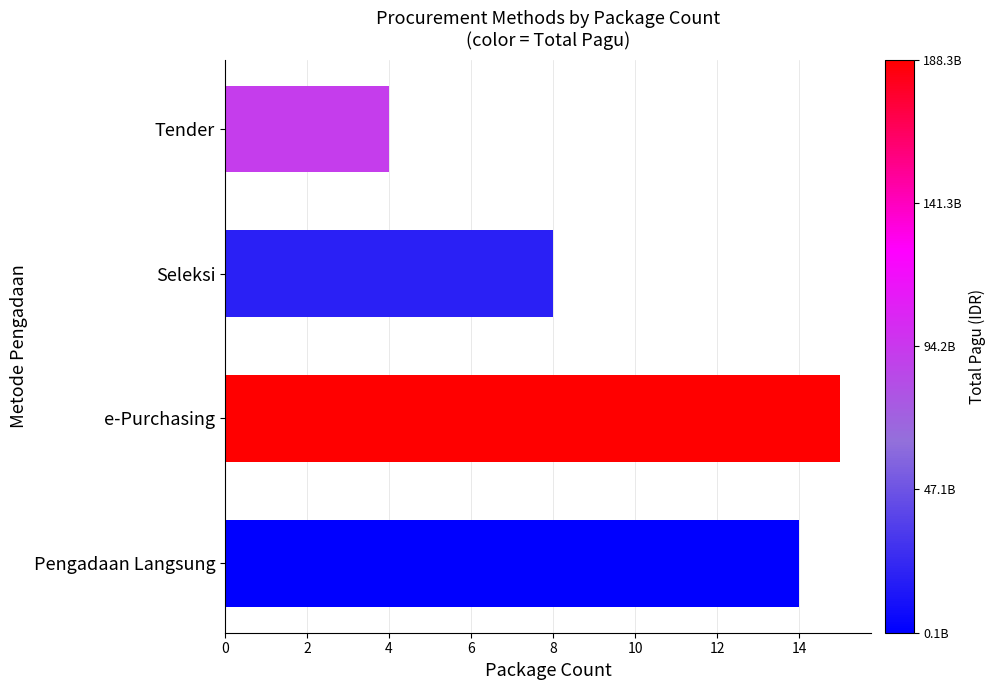

What is the change in value from Tender to Pengadaan Langsung?

+10